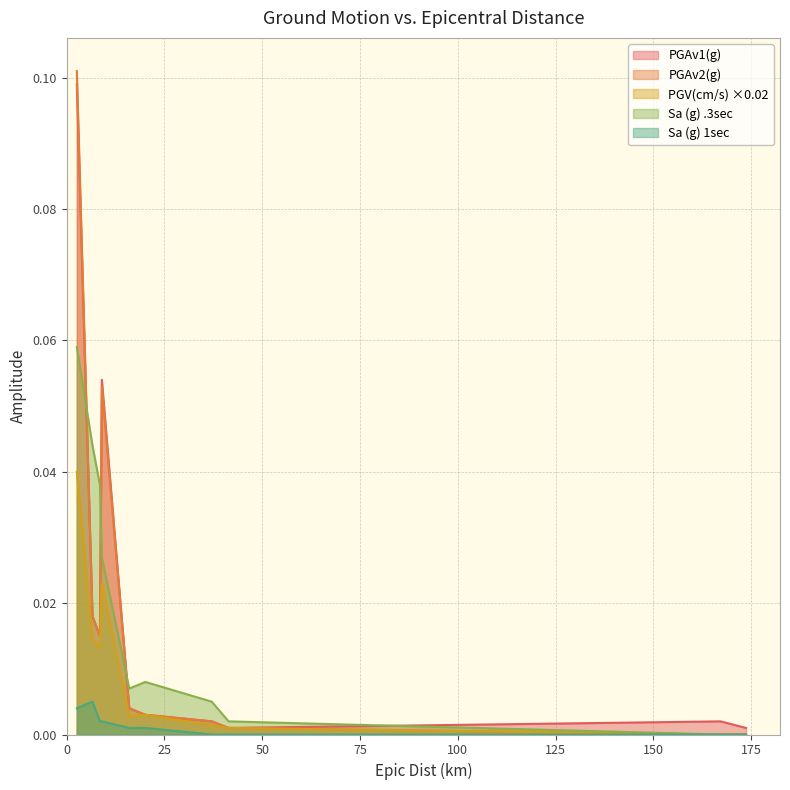

Reading left to right, extract all data points from this chart.

PGAv1(g): 0.1	0.0	0.0	0.1	0.0	0.0	0.0	0.0	0.0	0.0
PGAv2(g): 0.1	0.0	0.0	0.1	0.0	0.0	0.0	0.0	0.0	0.0
PGV(cm/s): 0.0	0.0	0.0	0.0	0.0	0.0	0.0	0.0	0.0	0.0
Sa (g) .3sec: 0.1	0.0	0.0	0.0	0.0	0.0	0.0	0.0	0.0	0.0
Sa (g) 1sec: 0.0	0.0	0.0	0.0	0.0	0.0	0.0	0.0	0.0	0.0